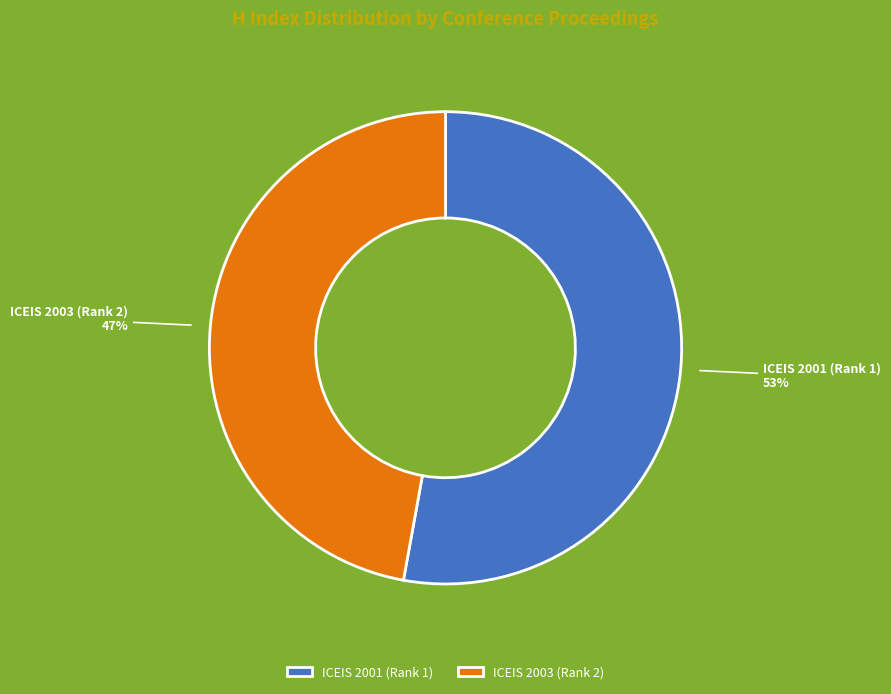

What percentage is the ICEIS 2003 (Rank 2) slice, to the nearest percent?

47%